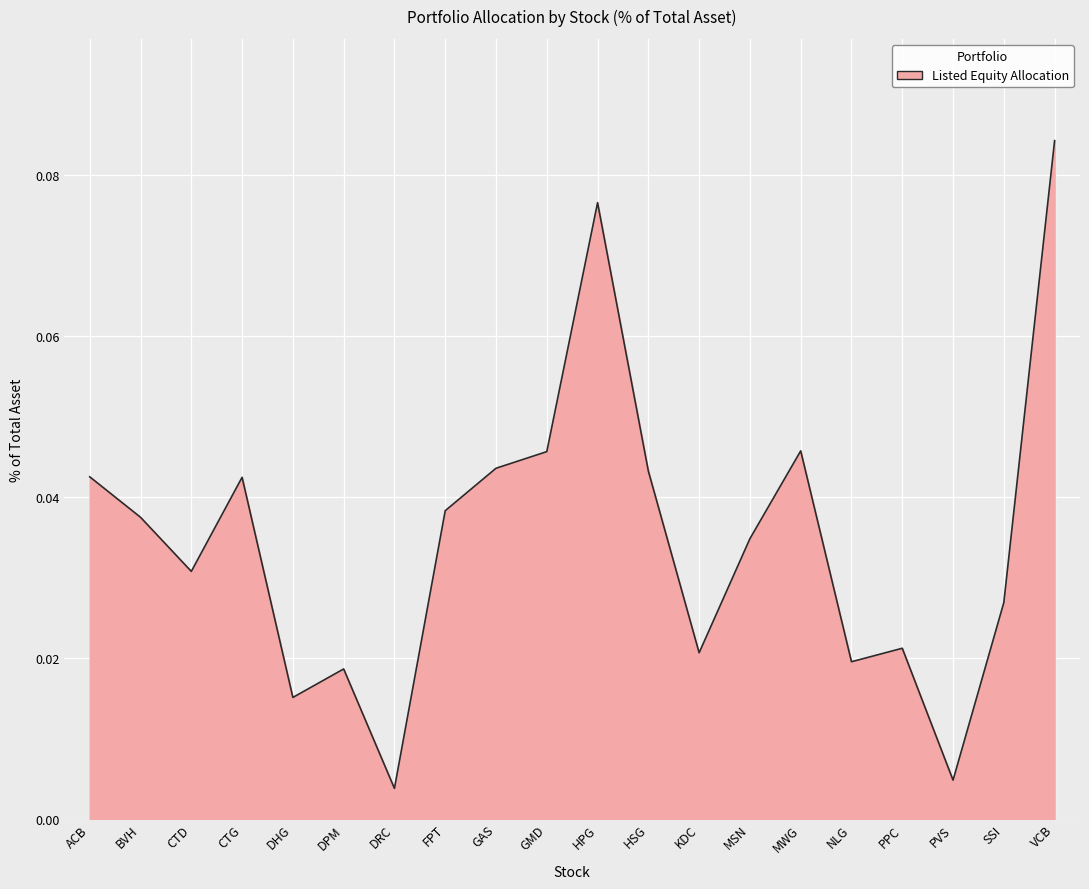

At which category does the data reach its first local valley?

CTD